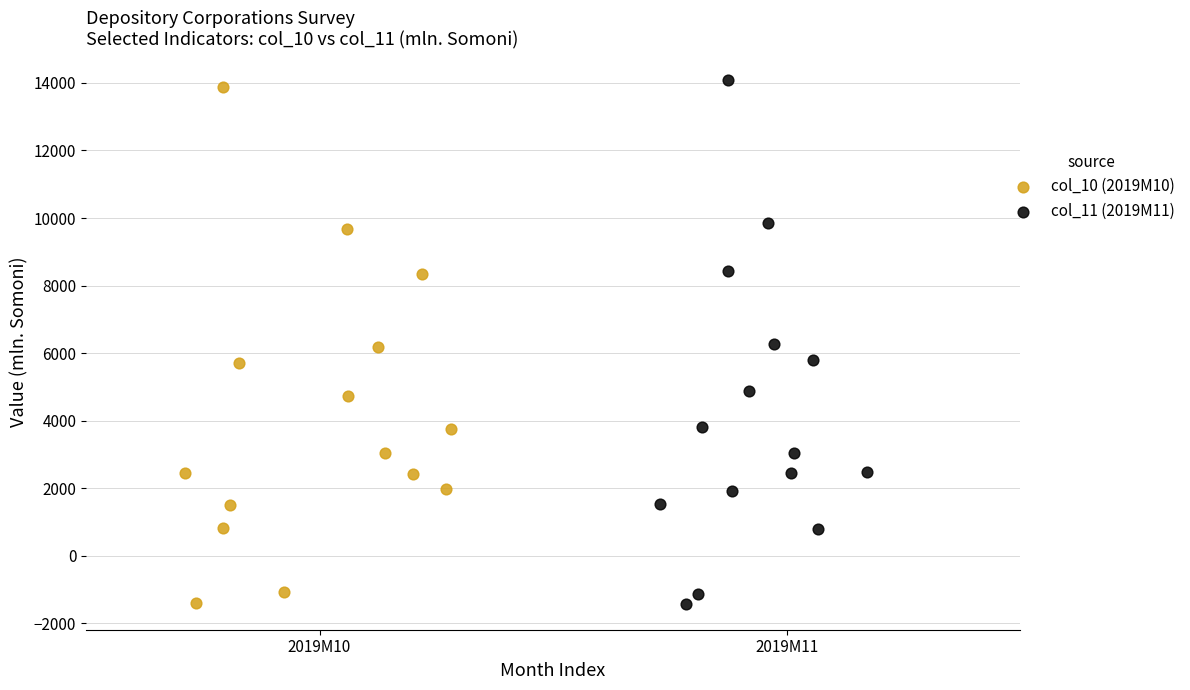

Which series has the largest Y range (max minus min)?

col_11 (2019M11)